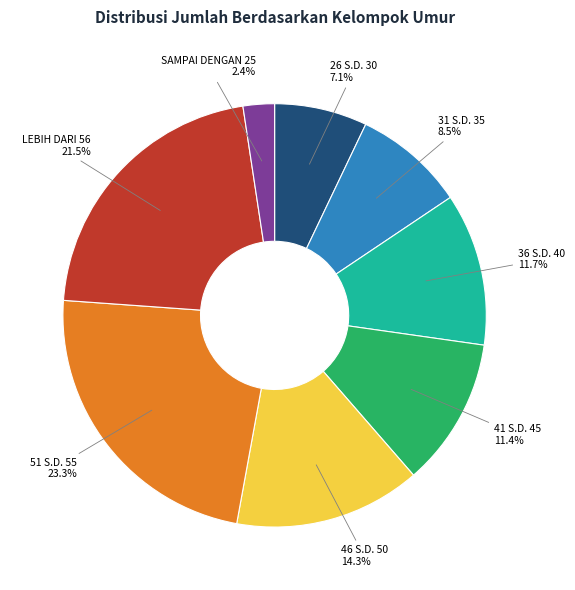

Is there any slice that represents more than half of the pie?

No